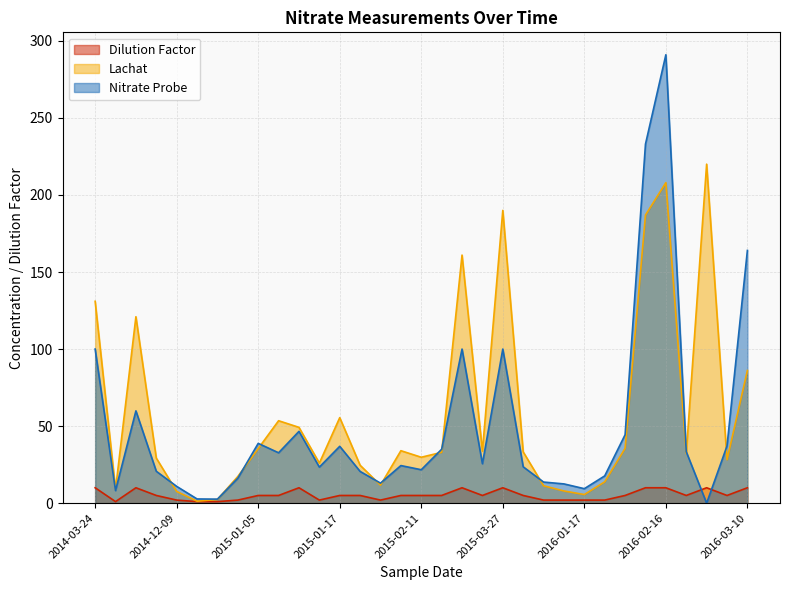

The value of Nitrate Probe at 2015-01-09 is 75.2. True or false?

False